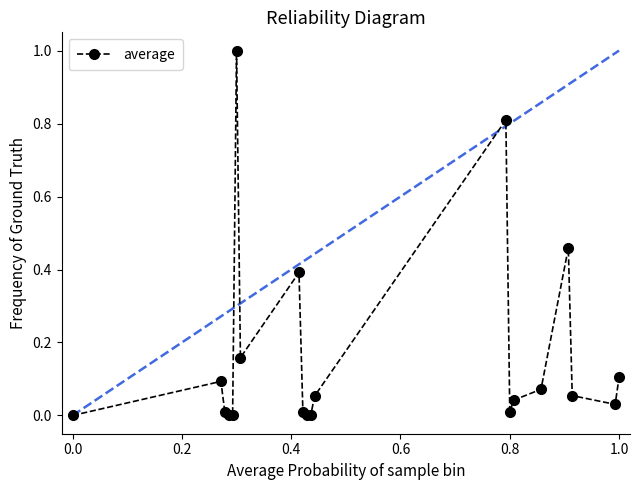

What is the value of the 13th point from the left?

0.8